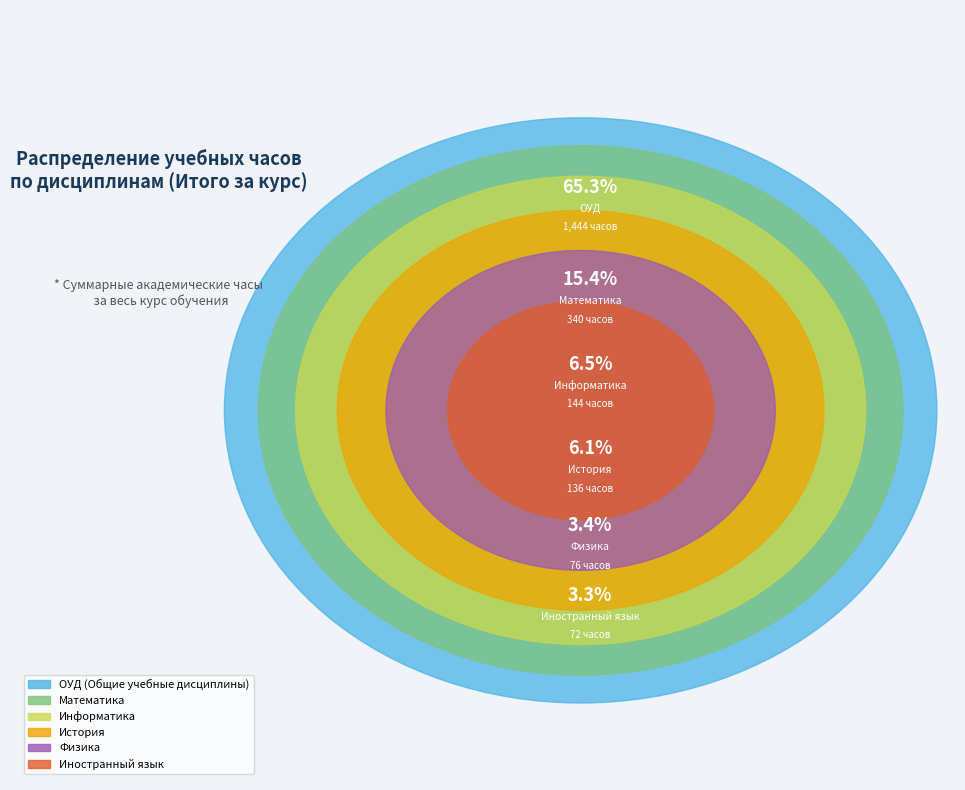

What percentage is NOT represented by Физика?

96.6%